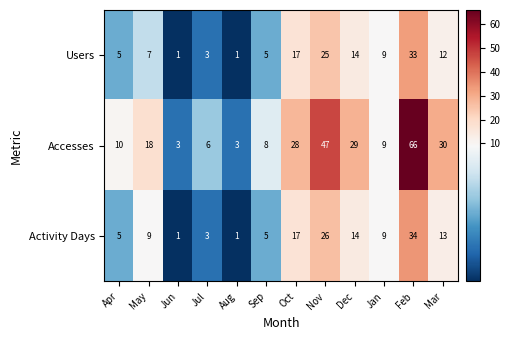

How many data points in Activity Days are less than 9?

5